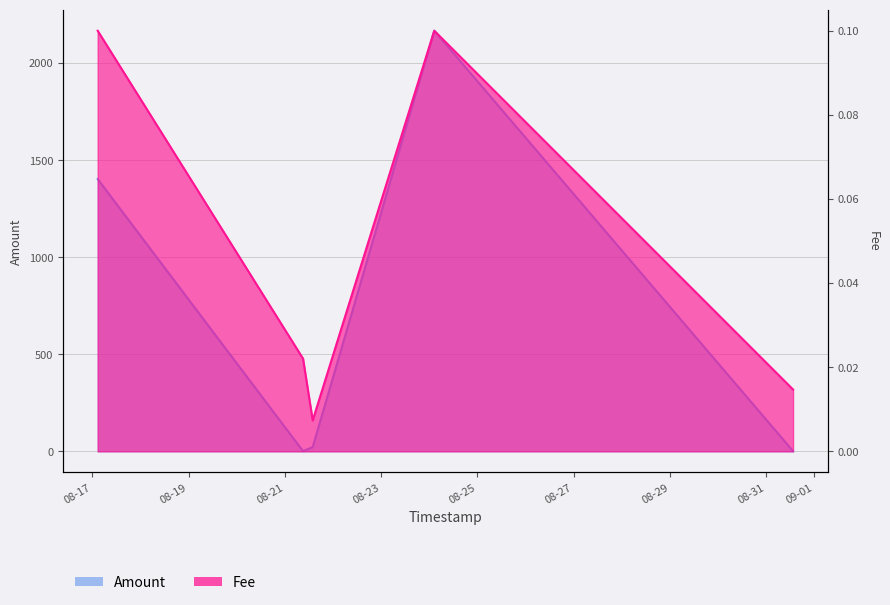

How many lines are shown in the chart?

2